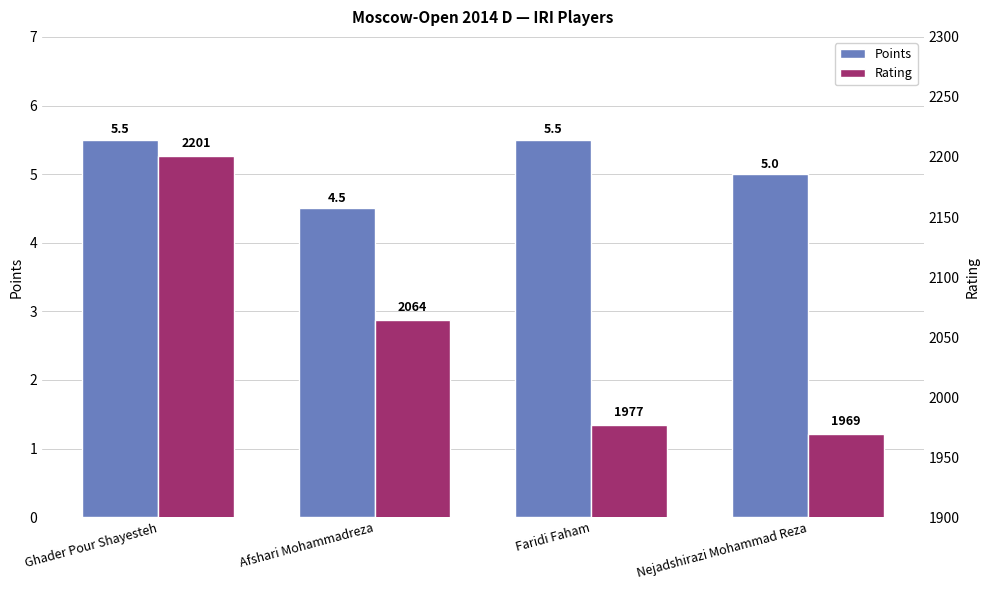

Which has a higher value, Faridi Faham or Nejadshirazi Mohammad Reza?

Faridi Faham